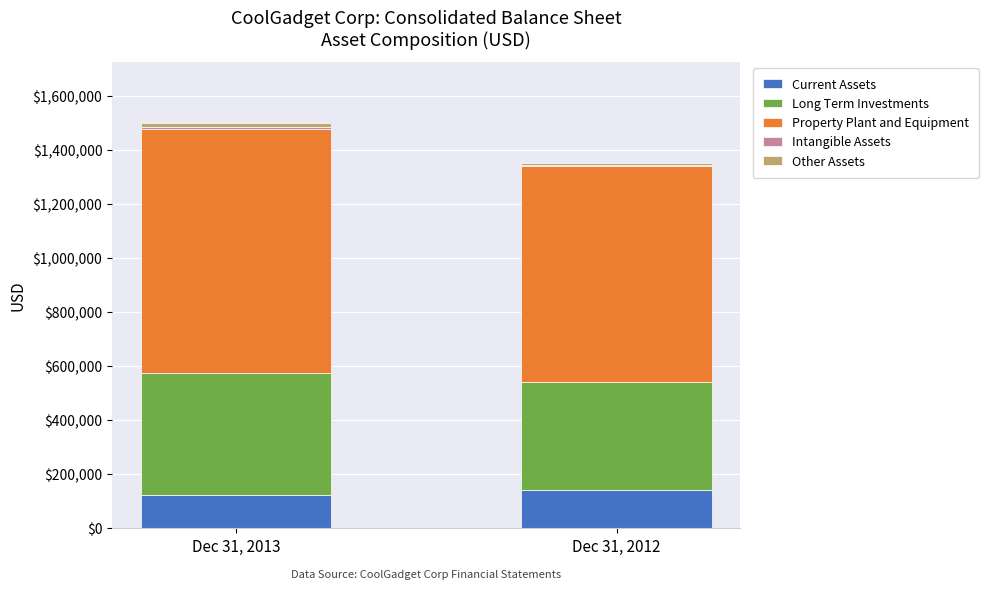

What is the highest value of the Current Assets series?

140000